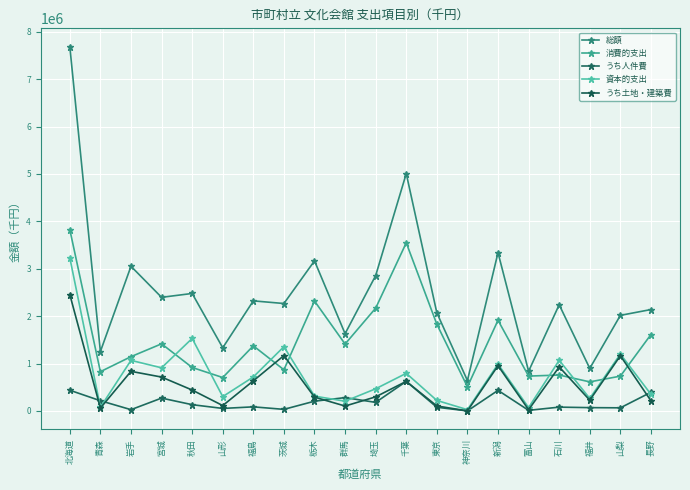

Which category has the lowest value in the 消費的支出 series?

神奈川